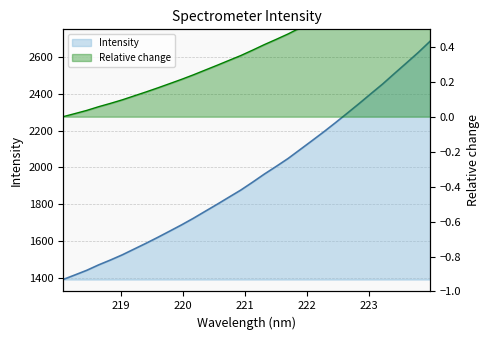

What is the label of the 21st point from the right?

220.1623